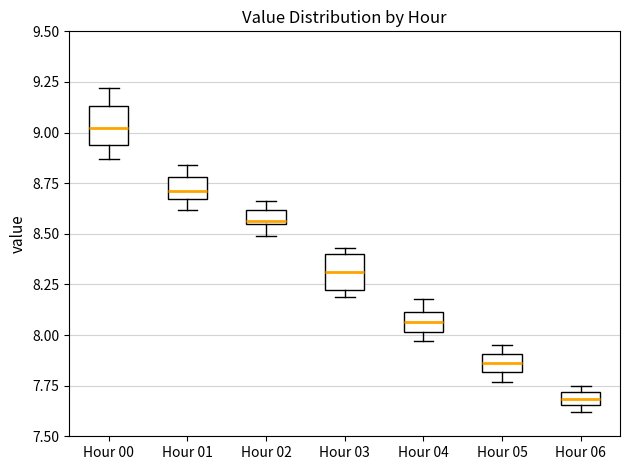

Which box has the highest median line?

Hour 00